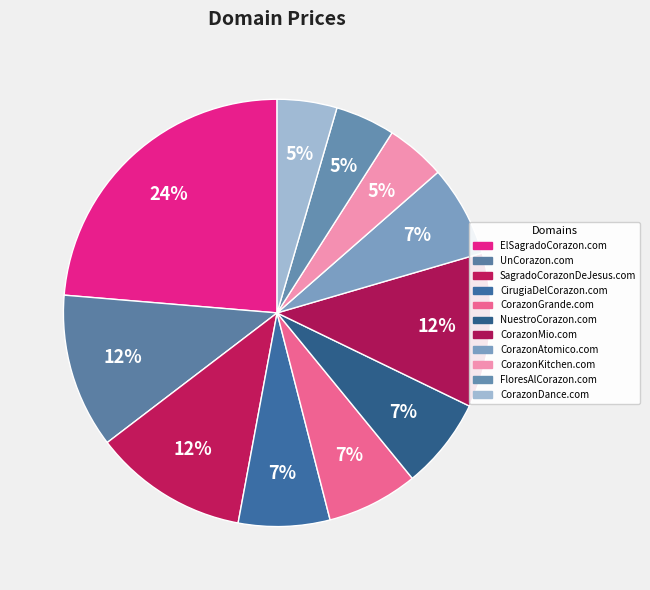

Between CorazonGrande.com and CorazonAtomico.com, which is larger?

CorazonGrande.com